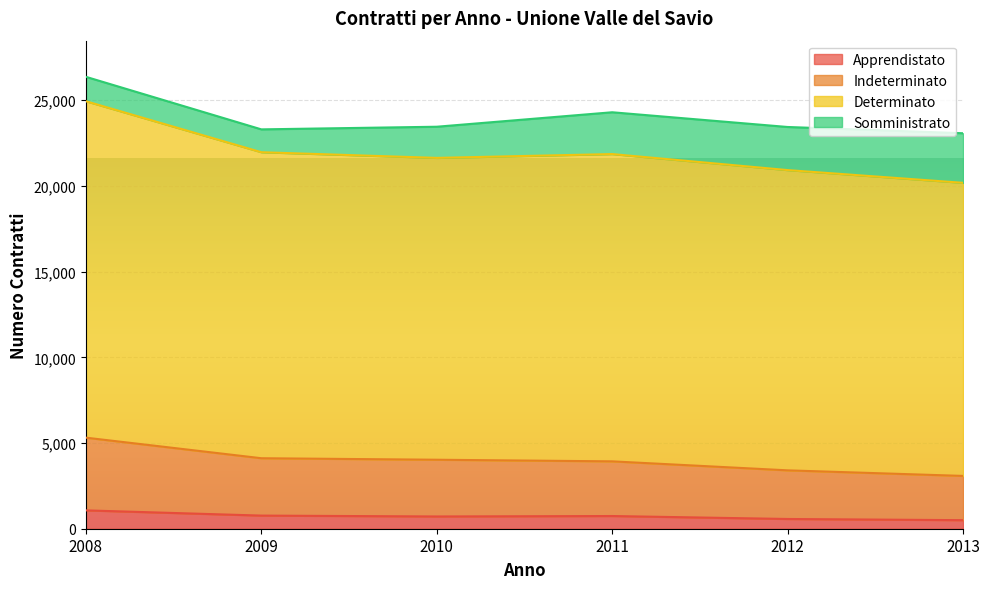

What is the greatest value displayed?

24942